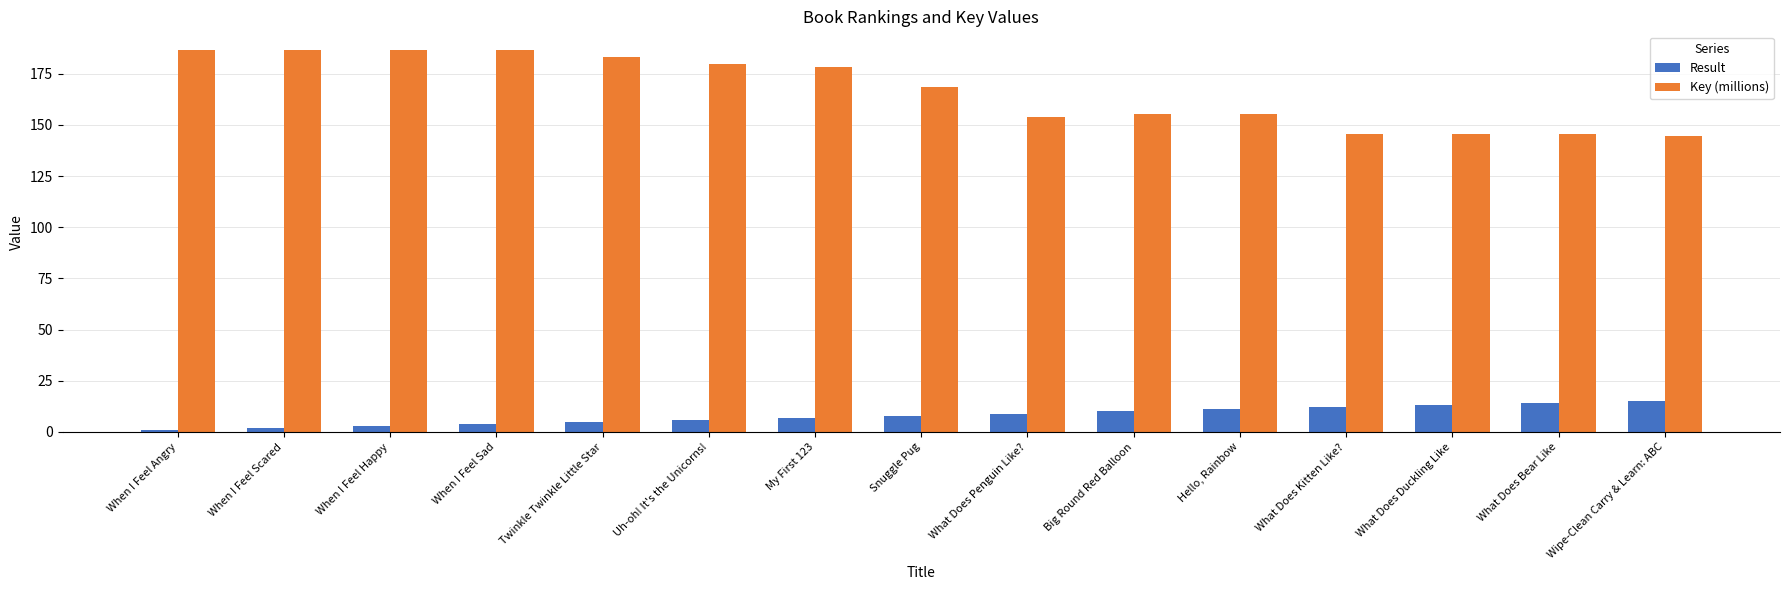

At which label does Key (millions) first exceed 168?

When I Feel Angry